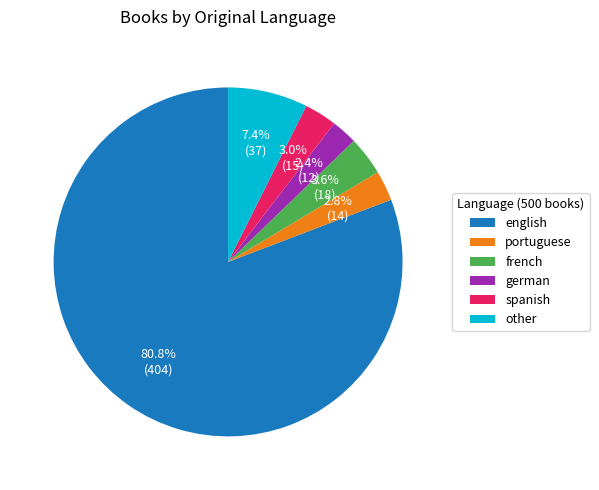

The german slice represents 8% of the pie. True or false?

False